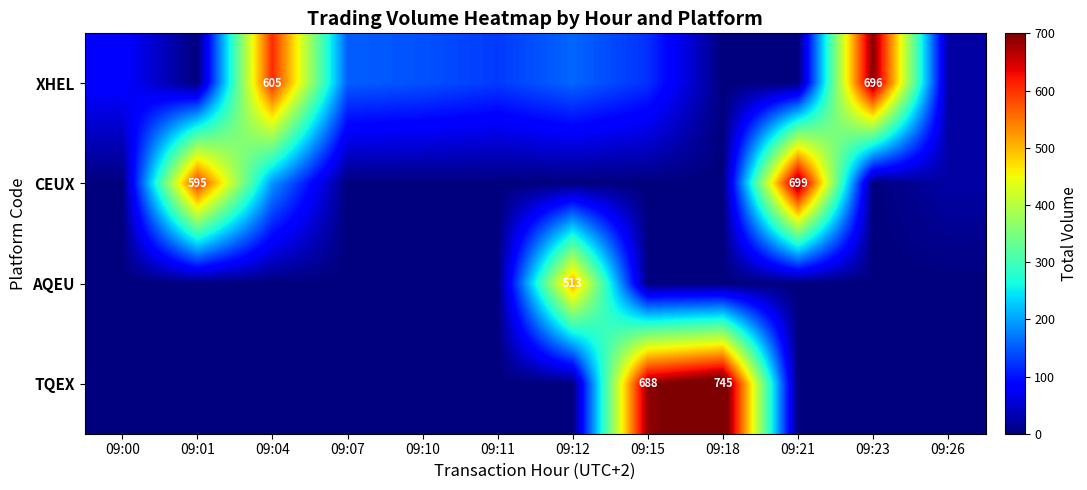

At which category is the sum across all series the highest?

09:15